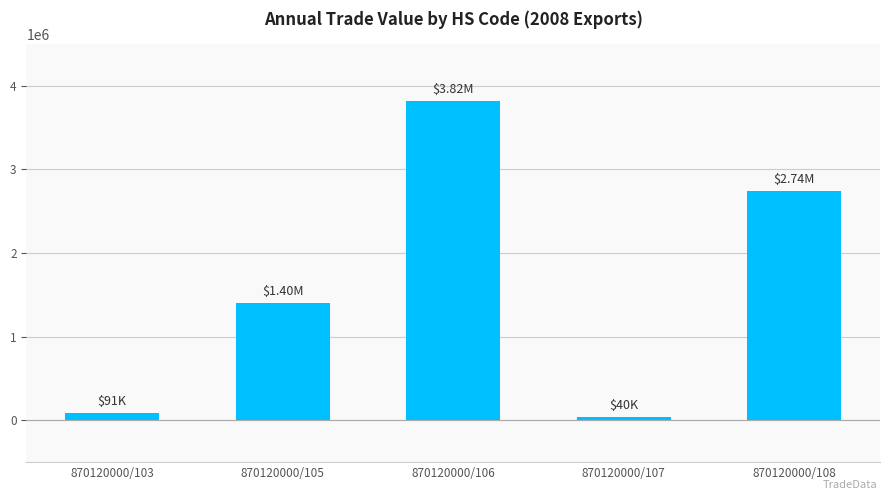

What is the difference between the maximum and minimum values?

3776895